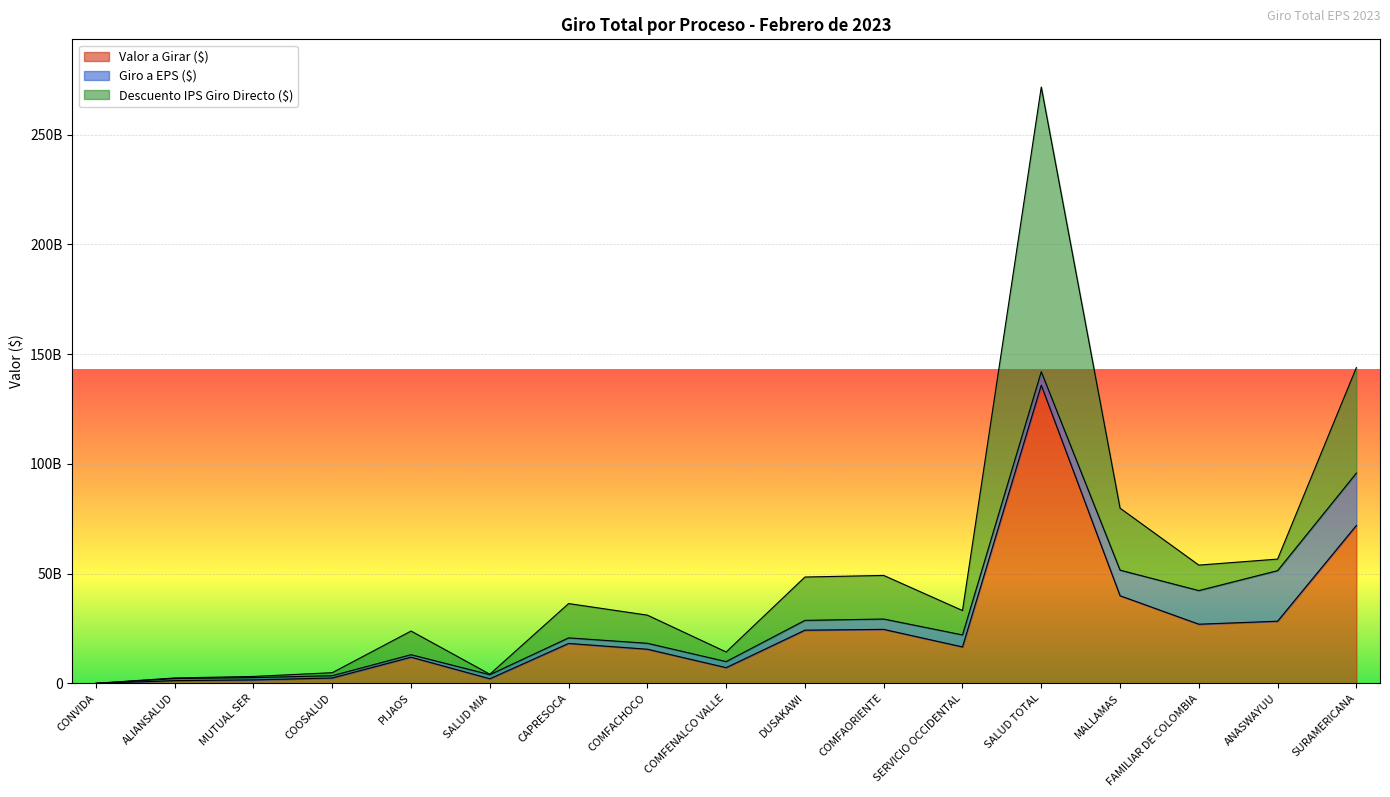

Reading left to right, extract all data points from this chart.

Valor a Girar ($): CONVIDA=2888709.8	ALIANSALUD=1223124662.8	MUTUAL SER=1564632965.9	COOSALUD=2423427655.5	PIJAOS=11912446153.9	SALUD MIA=2073771946.0	CAPRESOCA=18174820006.8	COMFACHOCO=15536155807.5	COMFENALCO VALLE=7139938432.3	DUSAKAWI=24222632585.0	COMFAORIENTE=24583991671.6	SERVICIO OCCIDENTAL=16584601095.5	SALUD TOTAL=135871352737.8	MALLAMAS=39913631140.5	FAMILIAR DE COLOMBIA=26938738371.2	ANASWAYUU=28307933369.4	SURAMERICANA=71943978761.8
Giro a EPS ($): CONVIDA=2888709.8	ALIANSALUD=953698353.8	MUTUAL SER=1041555815.9	COOSALUD=1045680988.5	PIJAOS=1135897858.8	SALUD MIA=1858906134.0	CAPRESOCA=2530968622.8	COMFACHOCO=2705985529.5	COMFENALCO VALLE=2763037562.3	DUSAKAWI=4465269873.0	COMFAORIENTE=4713160722.6	SERVICIO OCCIDENTAL=5472198852.5	SALUD TOTAL=6140614041.8	MALLAMAS=11667504978.5	FAMILIAR DE COLOMBIA=15320220152.2	ANASWAYUU=23045111086.4	SURAMERICANA=23852134588.8
Descuento IPS Giro Directo ($): CONVIDA=0.0	ALIANSALUD=269426309.0	MUTUAL SER=523077150.0	COOSALUD=1377746667.0	PIJAOS=10776548295.0	SALUD MIA=214865812.0	CAPRESOCA=15643851384.0	COMFACHOCO=12830170278.0	COMFENALCO VALLE=4376900870.0	DUSAKAWI=19757362712.0	COMFAORIENTE=19870830949.0	SERVICIO OCCIDENTAL=11112402243.0	SALUD TOTAL=129730738696.0	MALLAMAS=28246126162.0	FAMILIAR DE COLOMBIA=11618518219.0	ANASWAYUU=5262822283.0	SURAMERICANA=48091844173.0